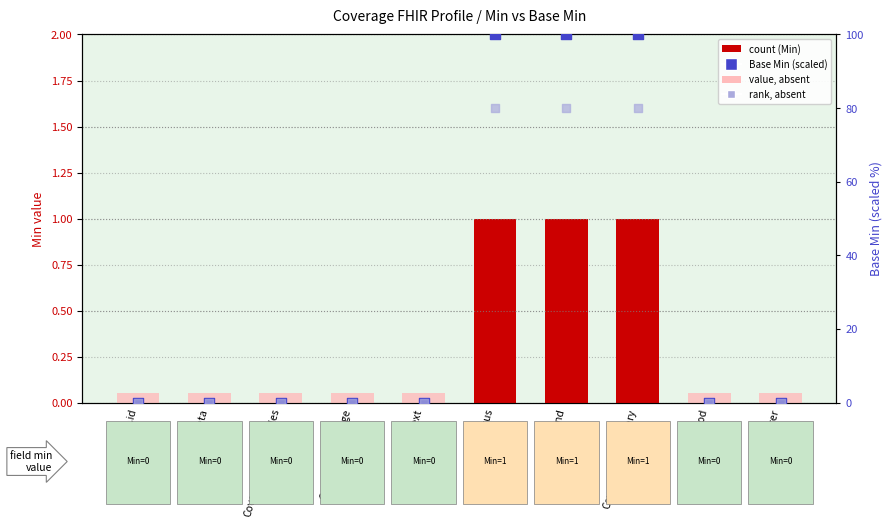

What are all the series names shown in the legend?

count (Min), value, absent, Base Min (scaled), rank, absent